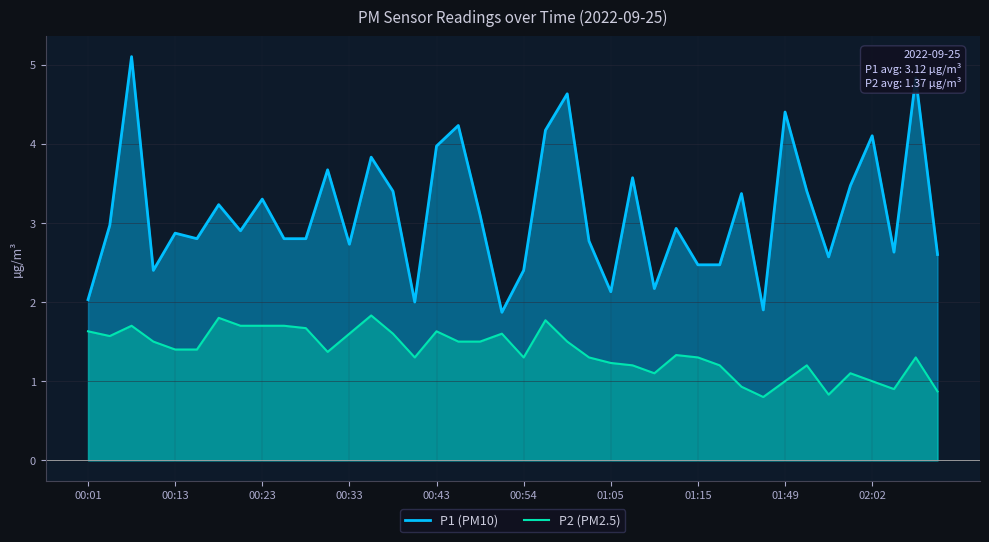

True or false: P1 (PM10) and P2 (PM2.5) intersect in this chart.

False